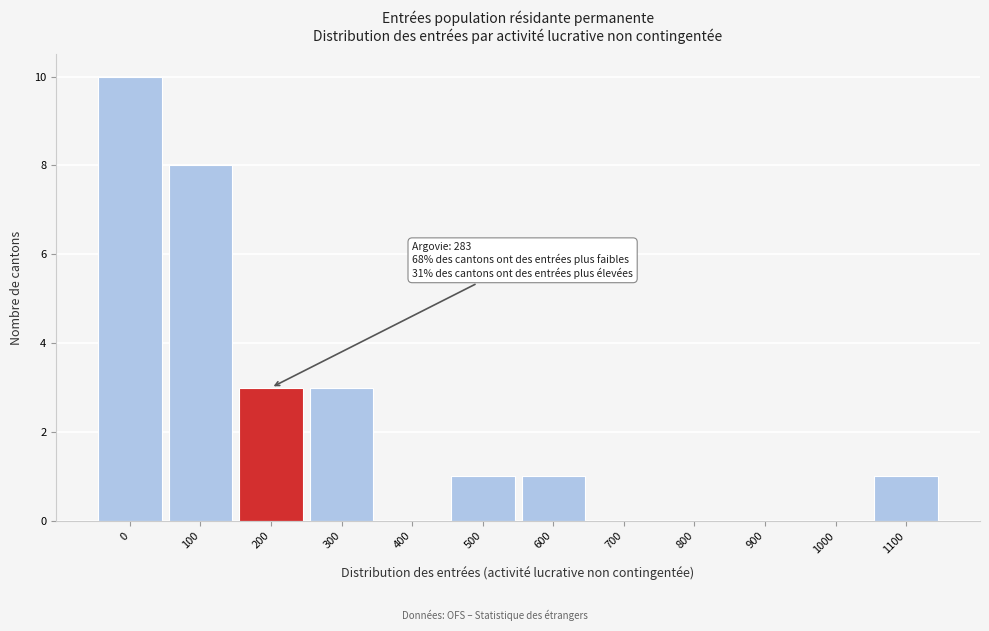

Reading left to right, what are all the values shown in this chart?

0=10	100=8	200=3	300=3	400=0	500=1	600=1	700=0	800=0	900=0	1000=0	1100=1